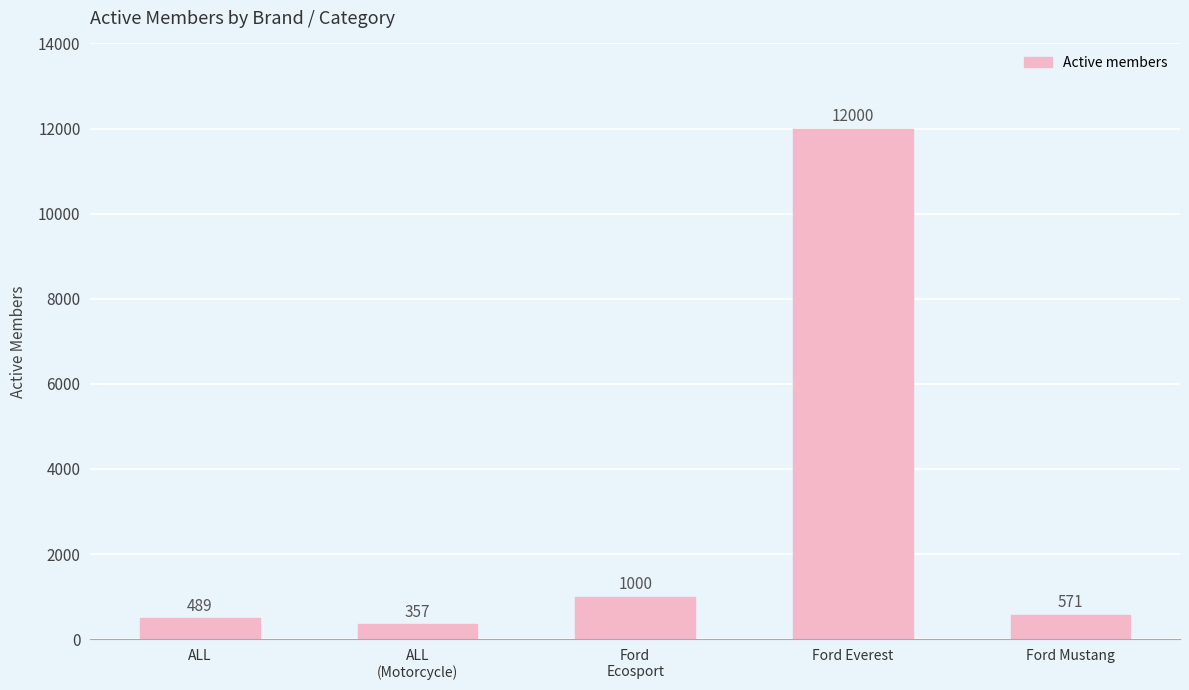

What position from the left is ALL?

1